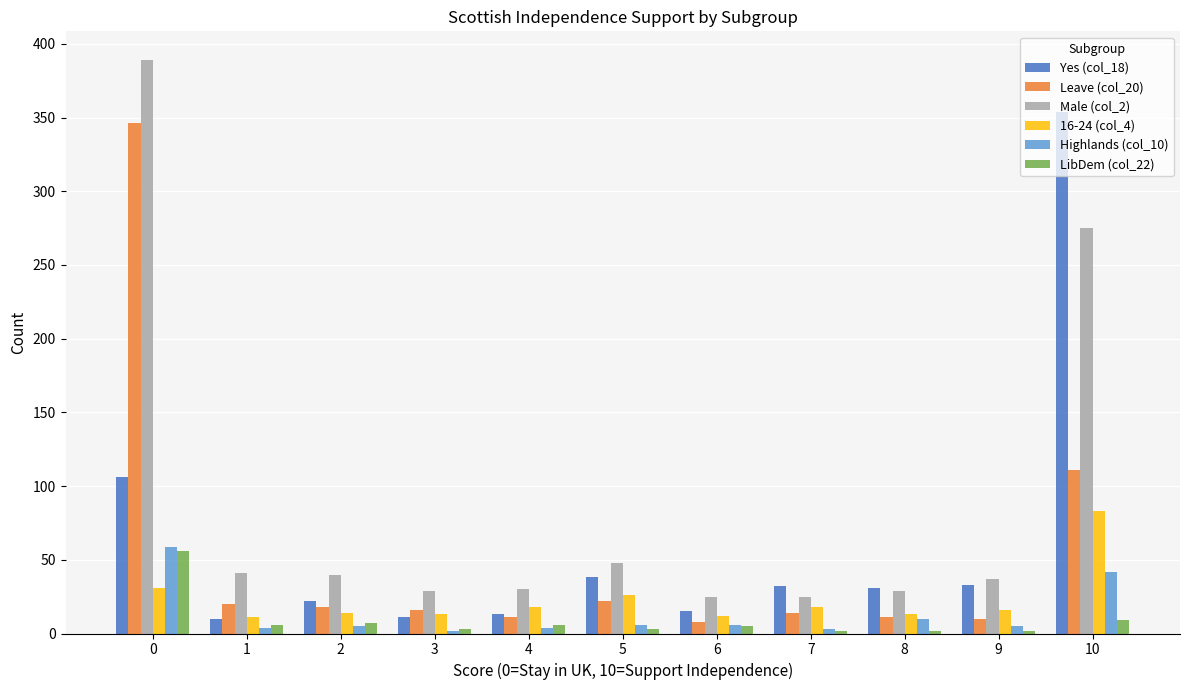

The value of Yes (col_18) at 10 is 88. True or false?

False